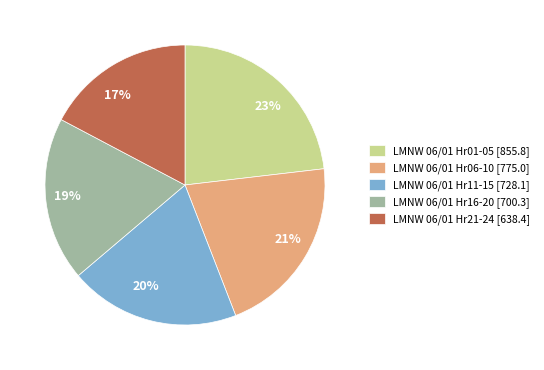

Does any single category account for the majority?

No